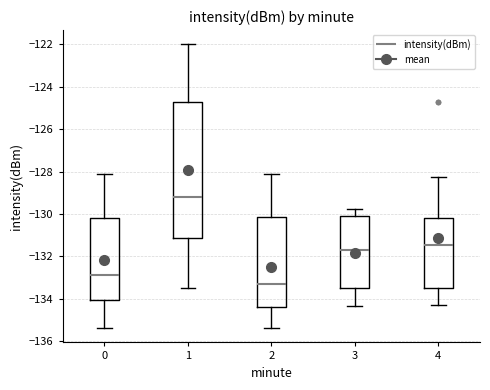

Reading left to right, read every box against the y-axis: the position of its median line, the range the box covers, and the ends of its whiskers. The values are not printed on the chart, so give them approximately, as read against the axis.

0: median -132.8, box -134.0 to -130.2, whiskers -135.4 to -128.2
1: median -129.2, box -131.2 to -124.8, whiskers -133.6 to -122.0
2: median -133.4, box -134.4 to -130.2, whiskers -135.4 to -128.2
3: median -131.6, box -133.4 to -130.0, whiskers -134.4 to -129.8
4: median -131.4, box -133.6 to -130.2, whiskers -134.2 to -128.2